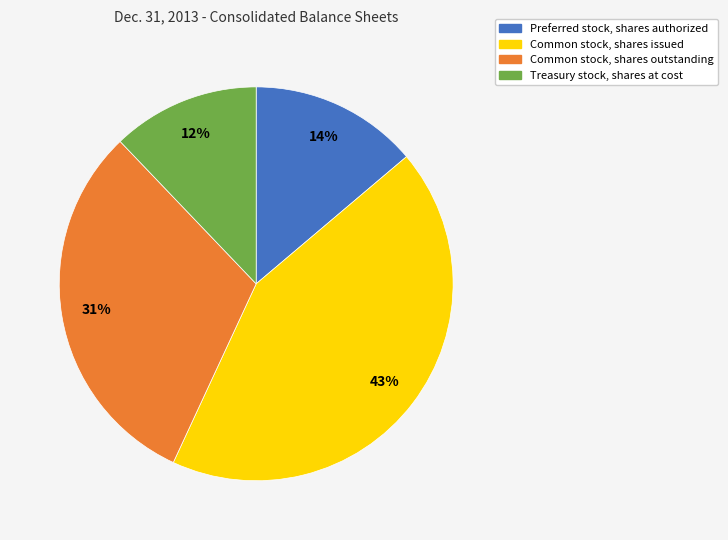

Is there a majority slice in this chart?

No